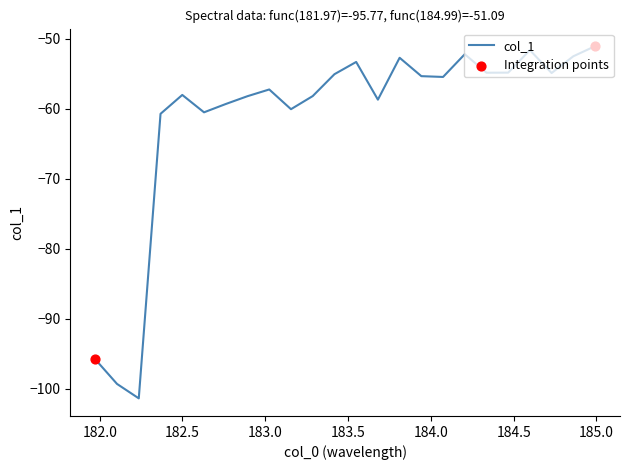

What is the difference between the maximum and minimum values?

50.2